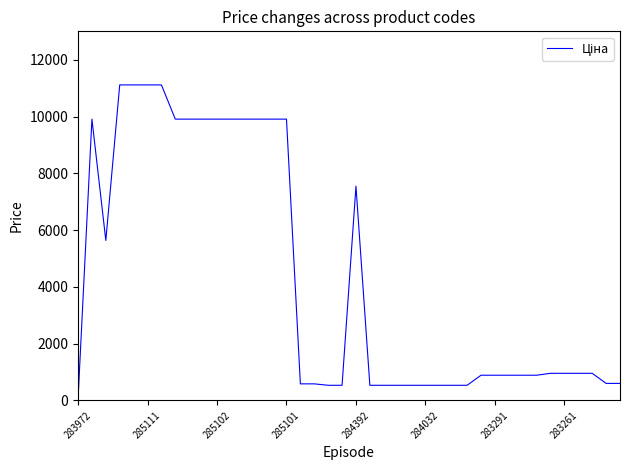

What is the greatest value displayed?

11113.6